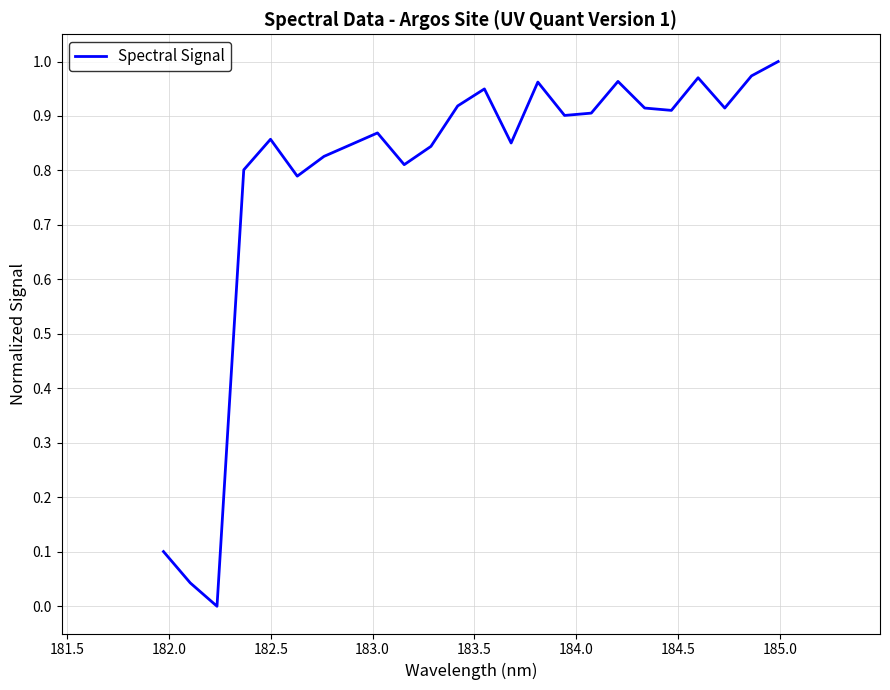

Does the chart have visible grid lines?

Yes